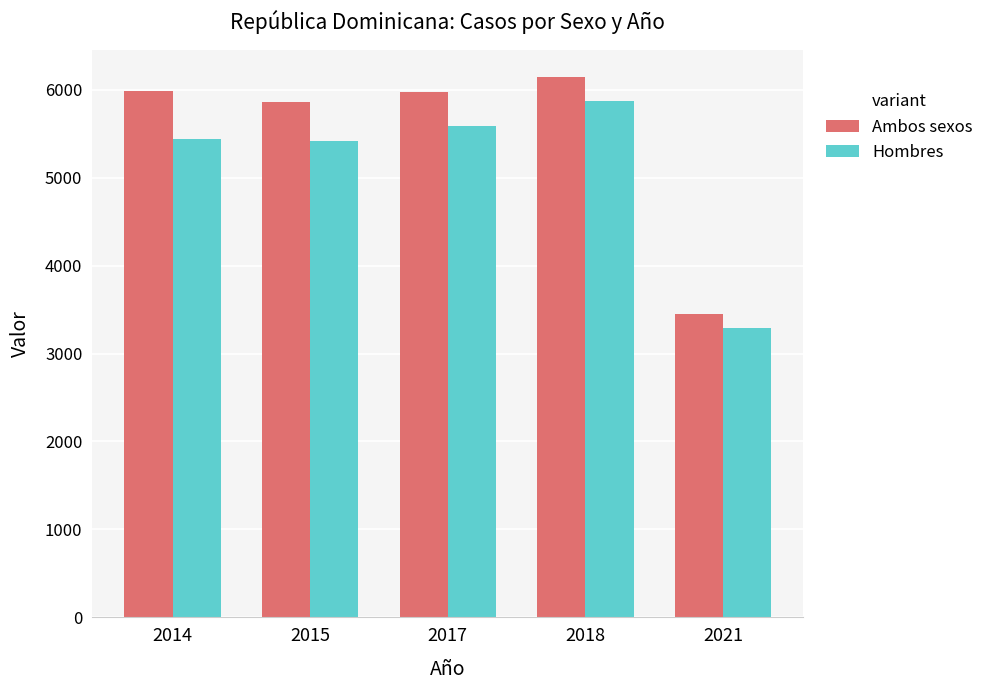

Which series changed the most between 2017 and 2021?

Ambos sexos